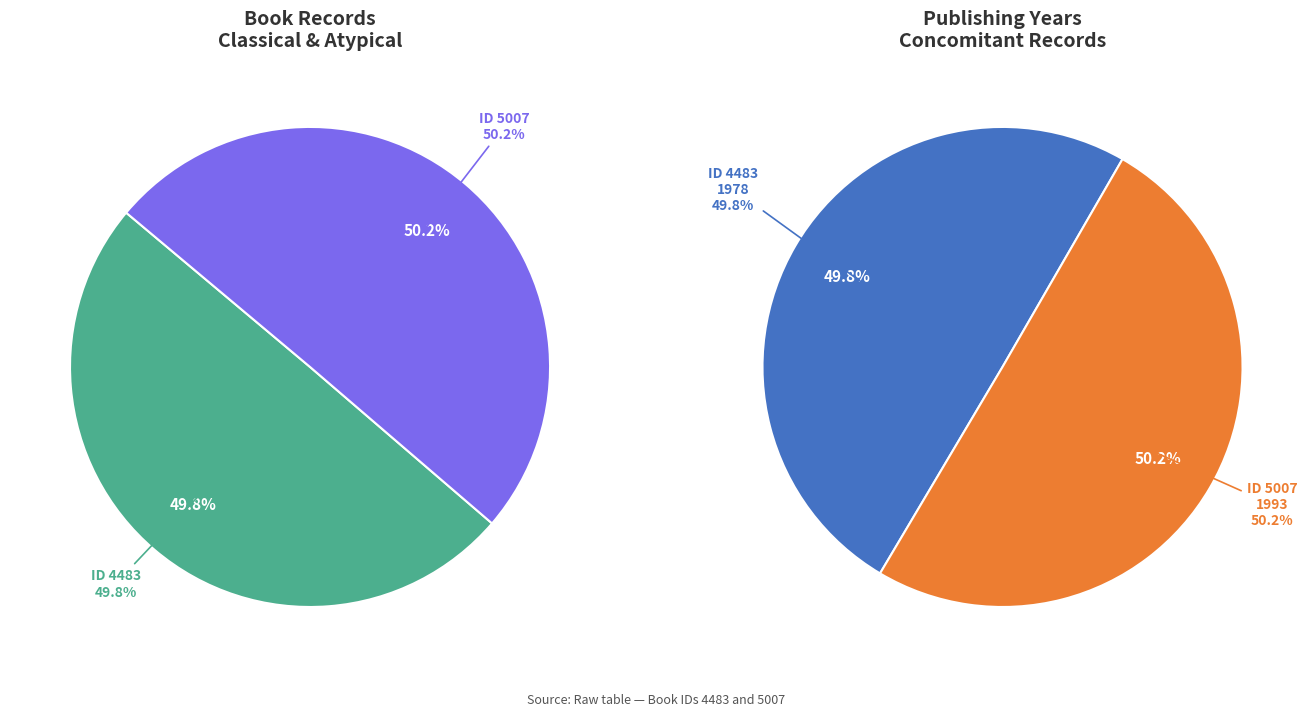

To the nearest percent, what percentage of the pie is 4483?

50%